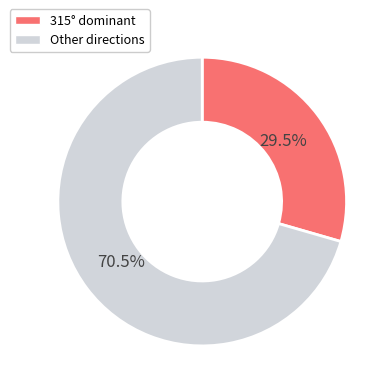

Which category accounts for the majority?

Other directions